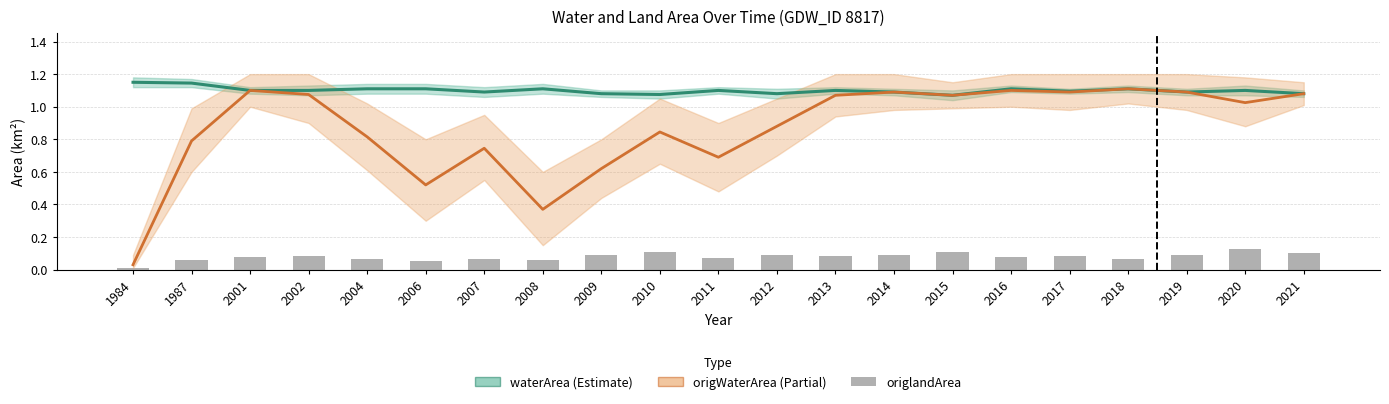

Is the value of origlandArea at 2008 greater than the value of waterArea (Estimate) at 2015?

No